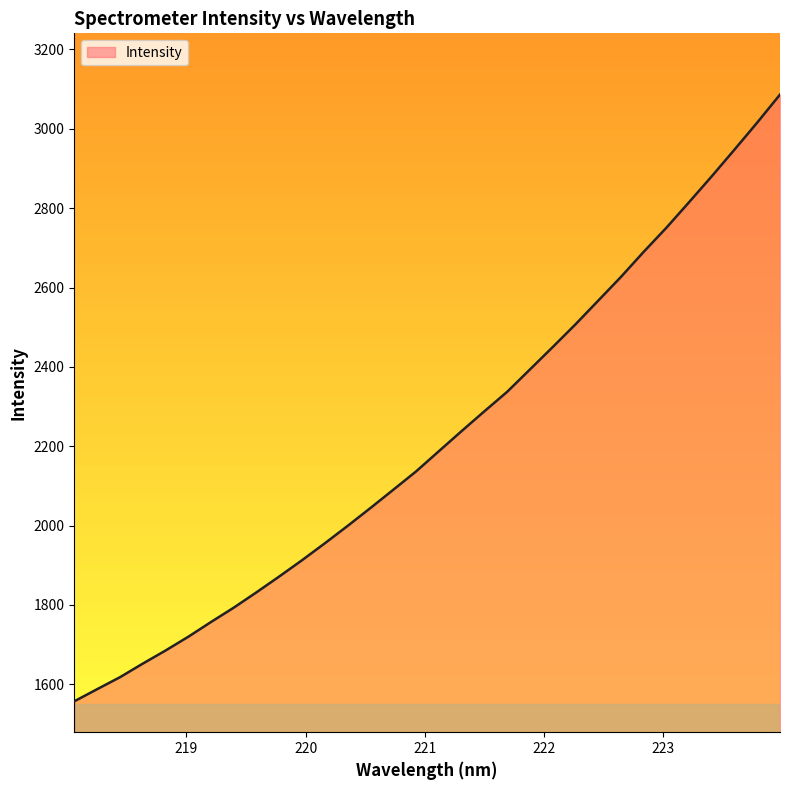

What is the smallest value displayed?

1557.3